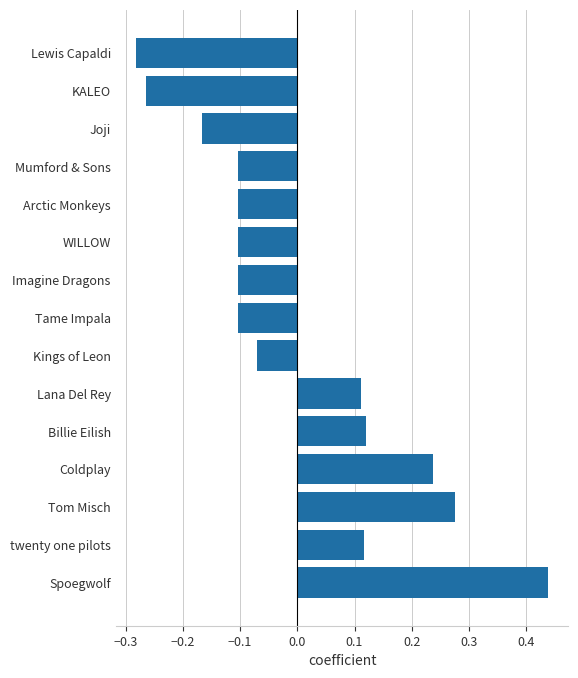

Where is the data nearest to the value 0?

Kings of Leon